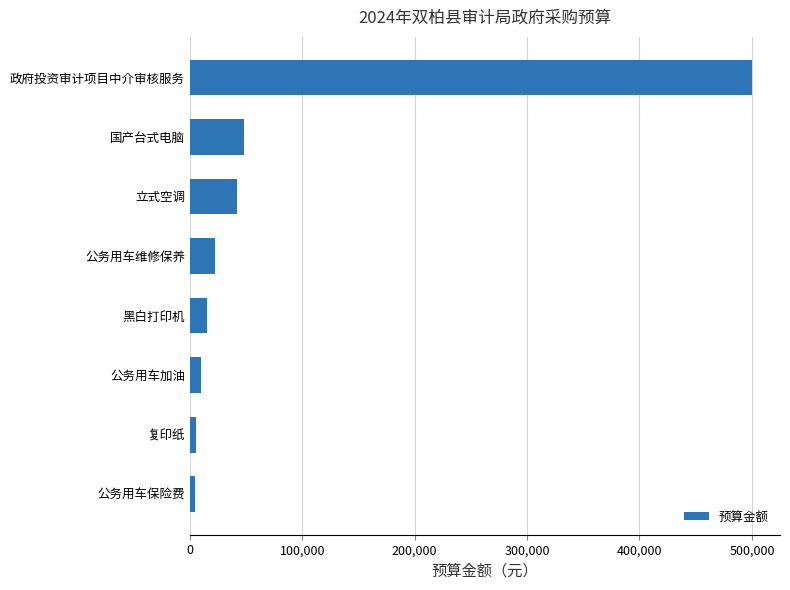

Is it true that the value at 政府投资审计项目中介审核服务 is 882774?

False